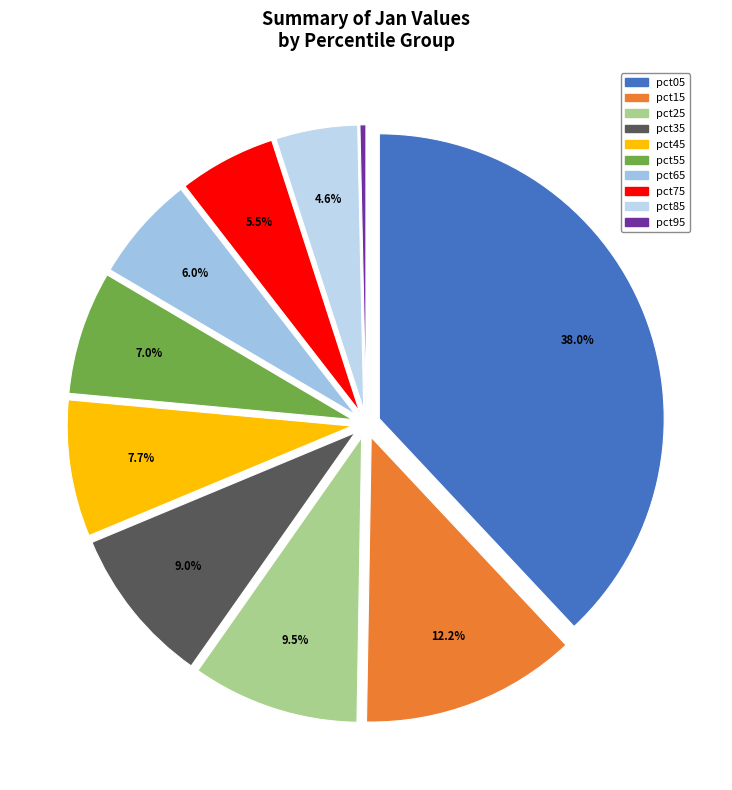

Is pct55 the majority of the pie?

No